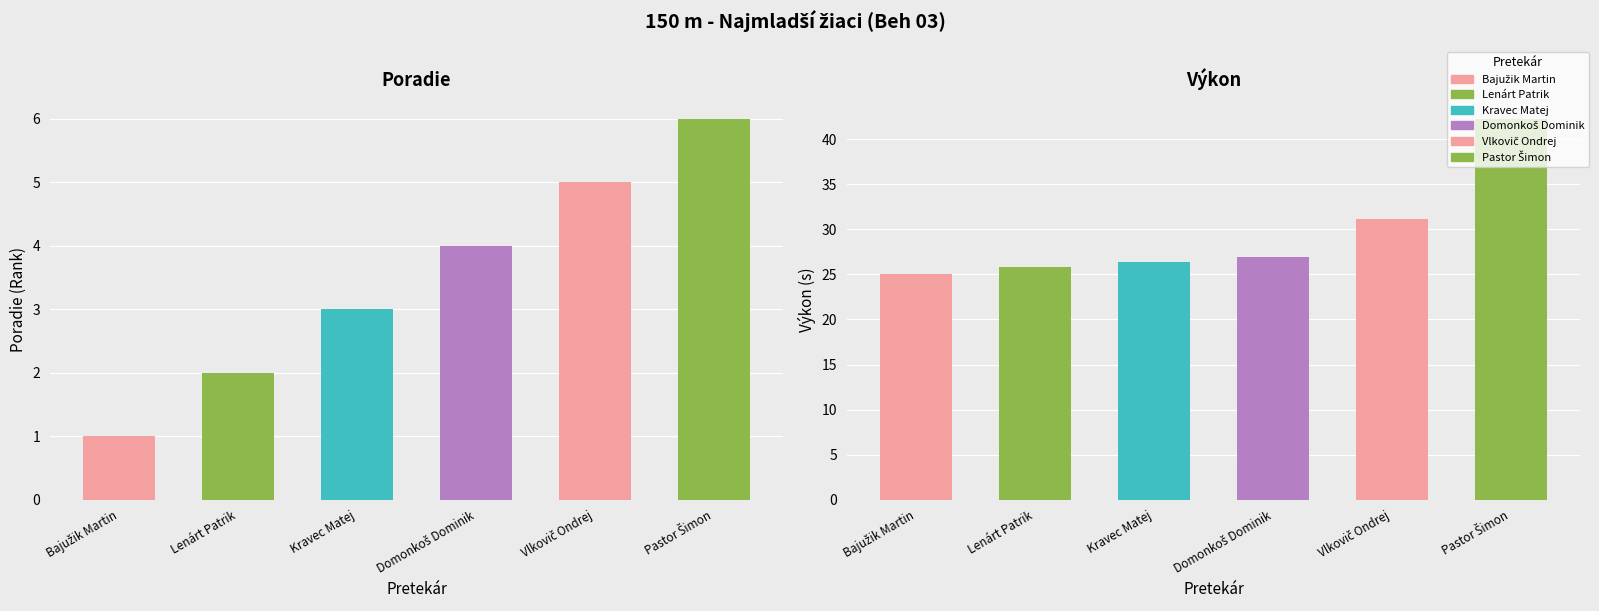

What is the minimum value shown in the chart?

1.0